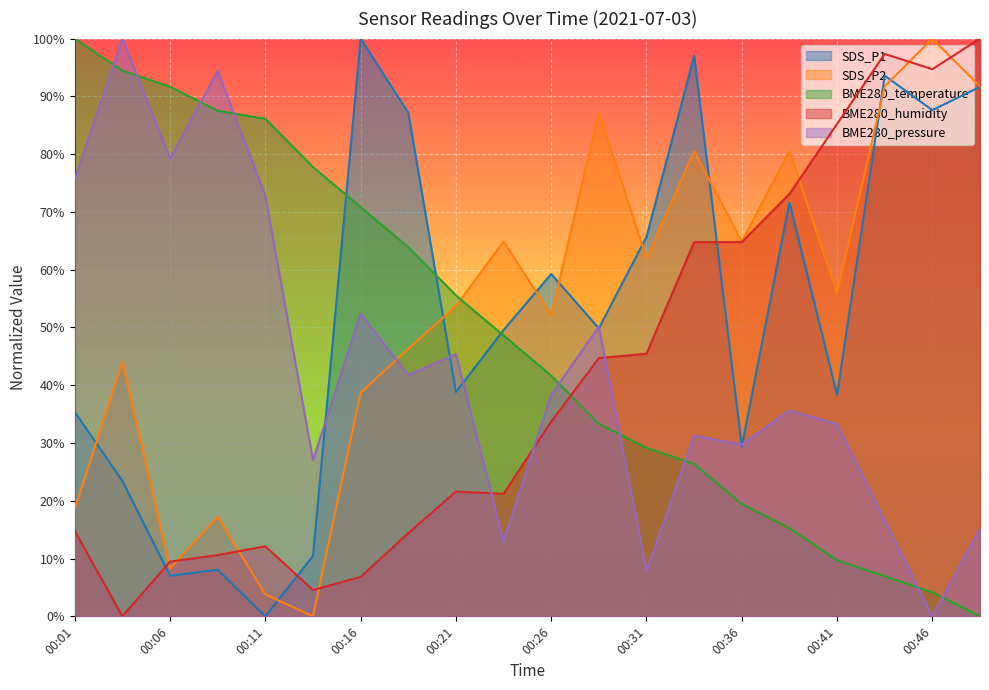

Is the value of BME280_humidity at 00:04 greater than the value of BME280_pressure at 00:09?

No